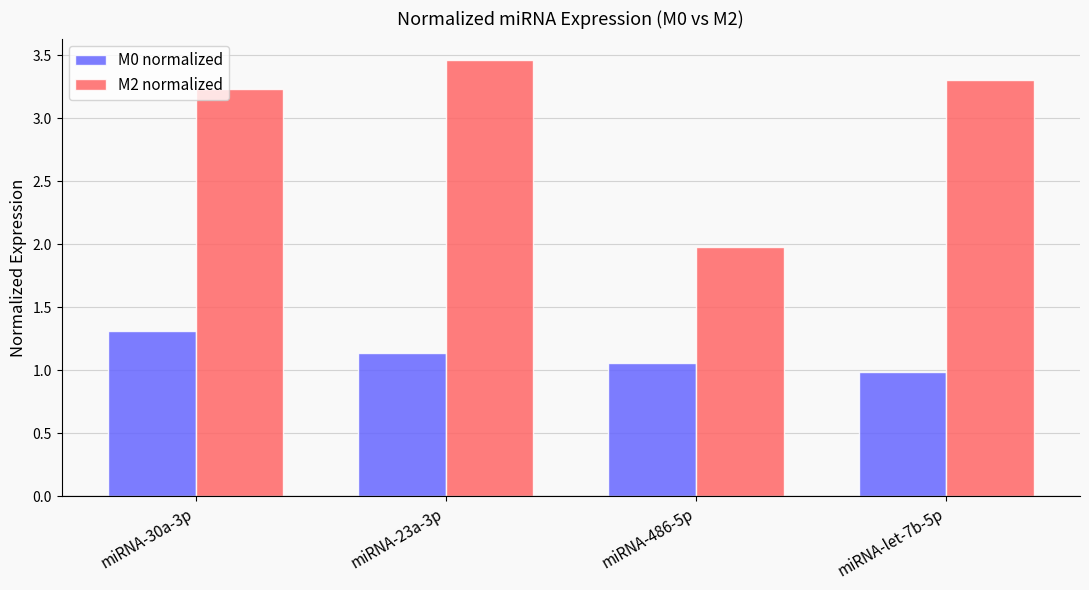

What is the sum of the M0 normalized values at miRNA-486-5p and miRNA-23a-3p?

2.2